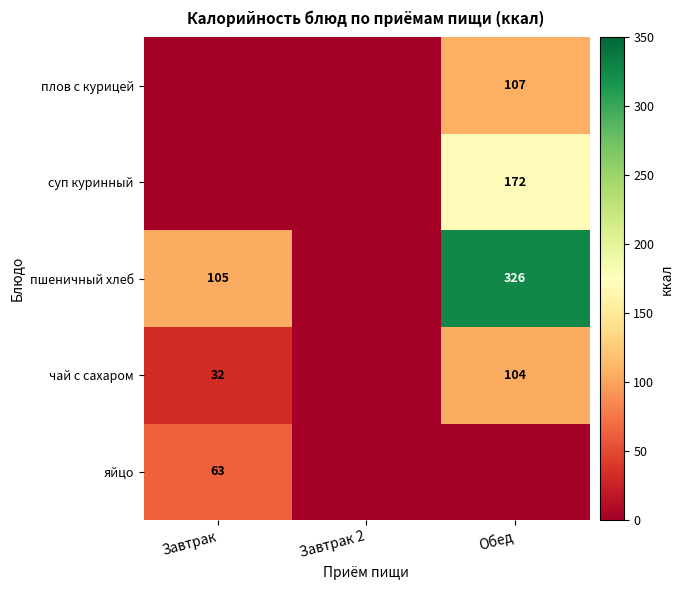

Is the value of пшеничный хлеб at Обед greater than the value of чай с сахаром at Завтрак?

Yes